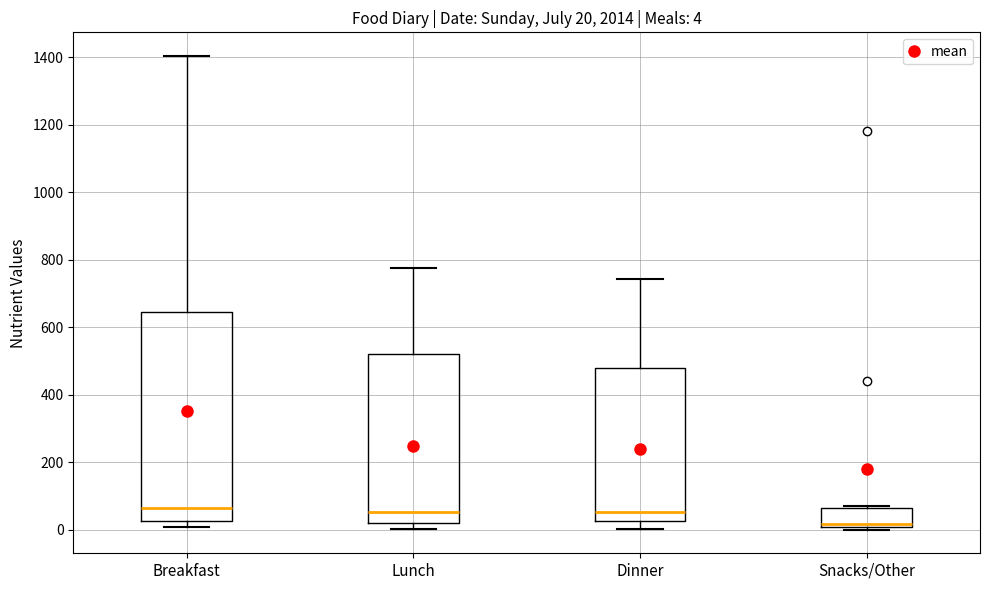

Which box's median line is the lowest?

Snacks/Other